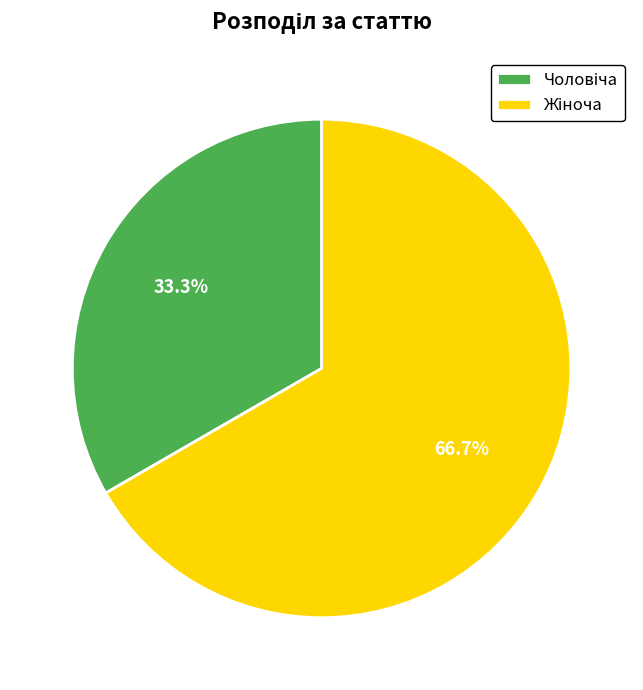

Is there any slice that represents more than half of the pie?

Yes